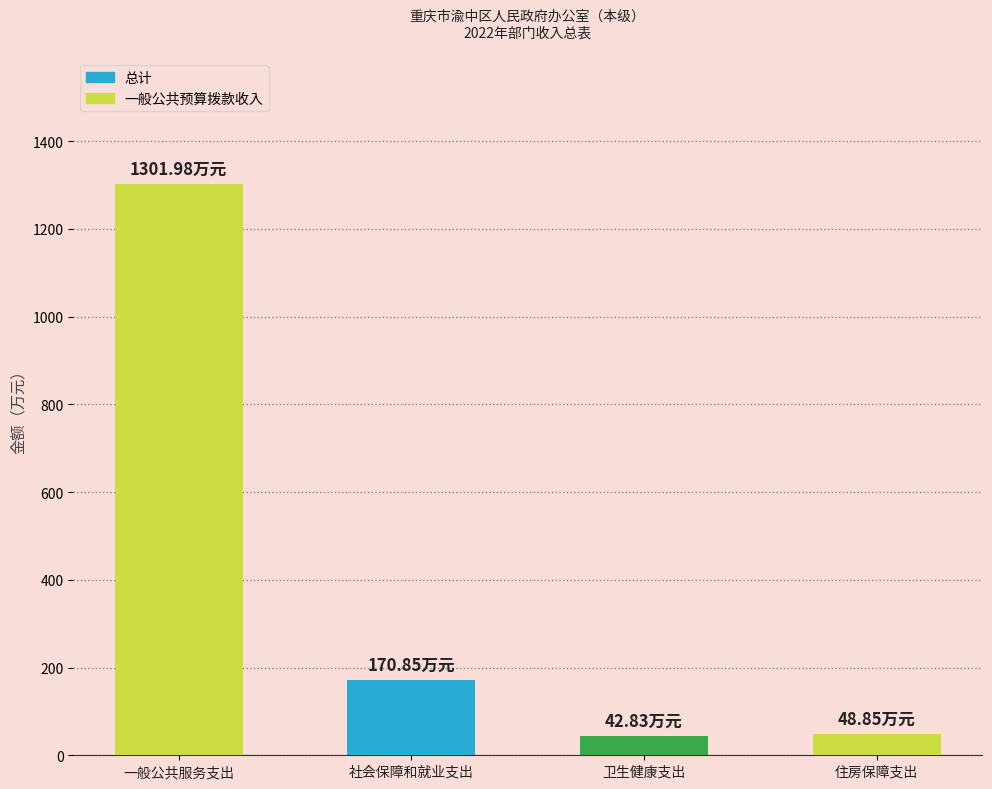

At which label does the data first exceed 170?

一般公共服务支出